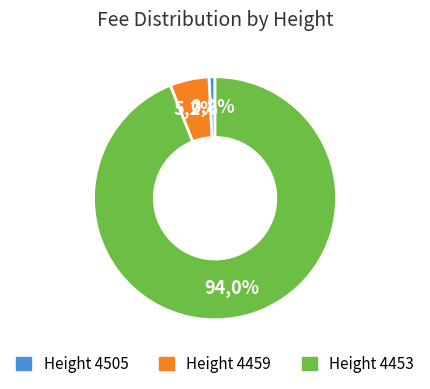

To the nearest percent, what is the difference between the 4505 and 4459 slice percentages?

4%